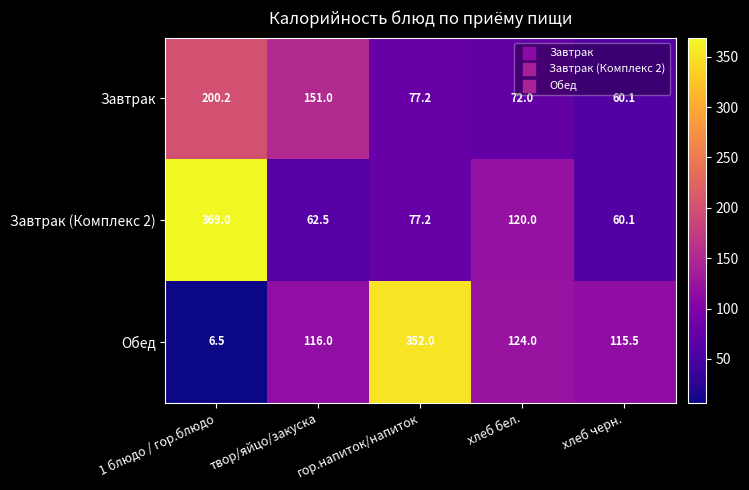

What is the difference between the second highest and minimum values in the Обед series?

117.5